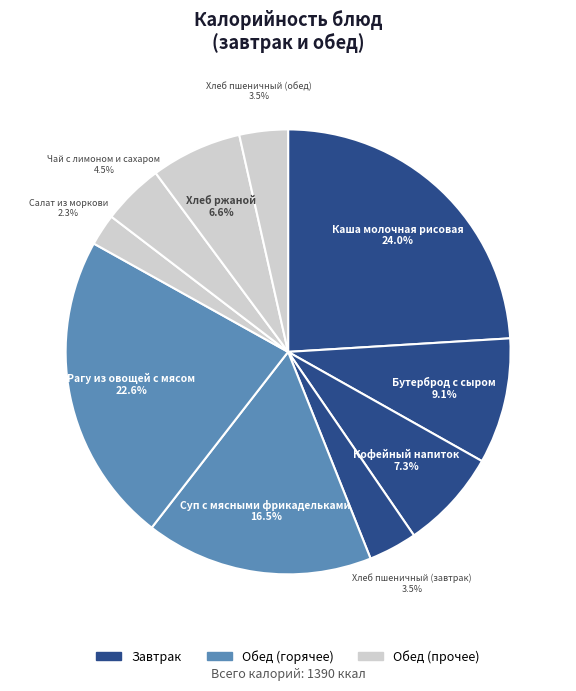

Count the number of slices in the pie.

10